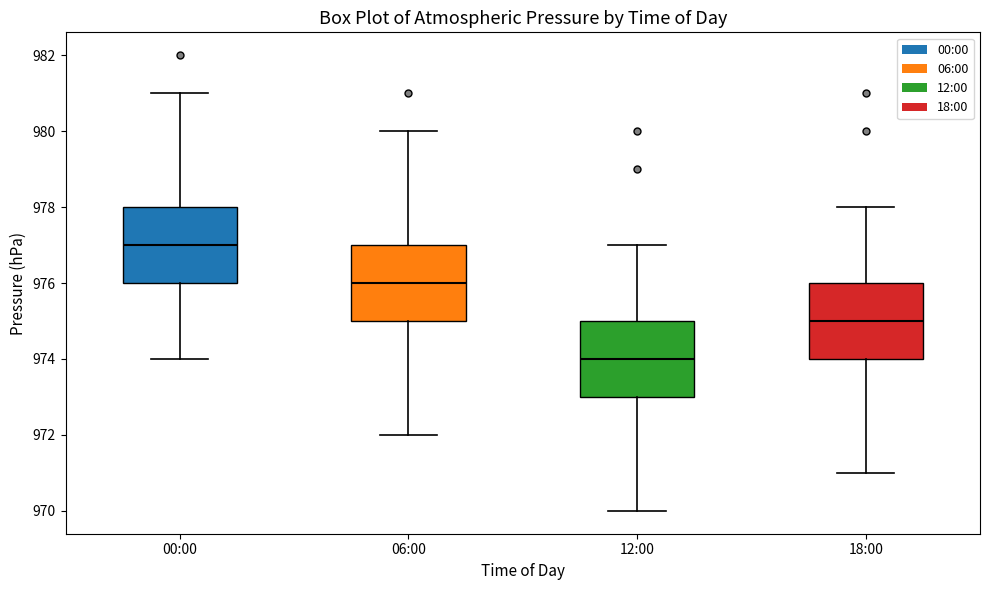

Reading left to right, read every box against the y-axis: the position of its median line, the range the box covers, and the ends of its whiskers. The values are not printed on the chart, so give them approximately, as read against the axis.

00:00: median 977, box 976 to 978, whiskers 974 to 981
06:00: median 976, box 975 to 977, whiskers 972 to 980
12:00: median 974, box 973 to 975, whiskers 970 to 977
18:00: median 975, box 974 to 976, whiskers 971 to 978